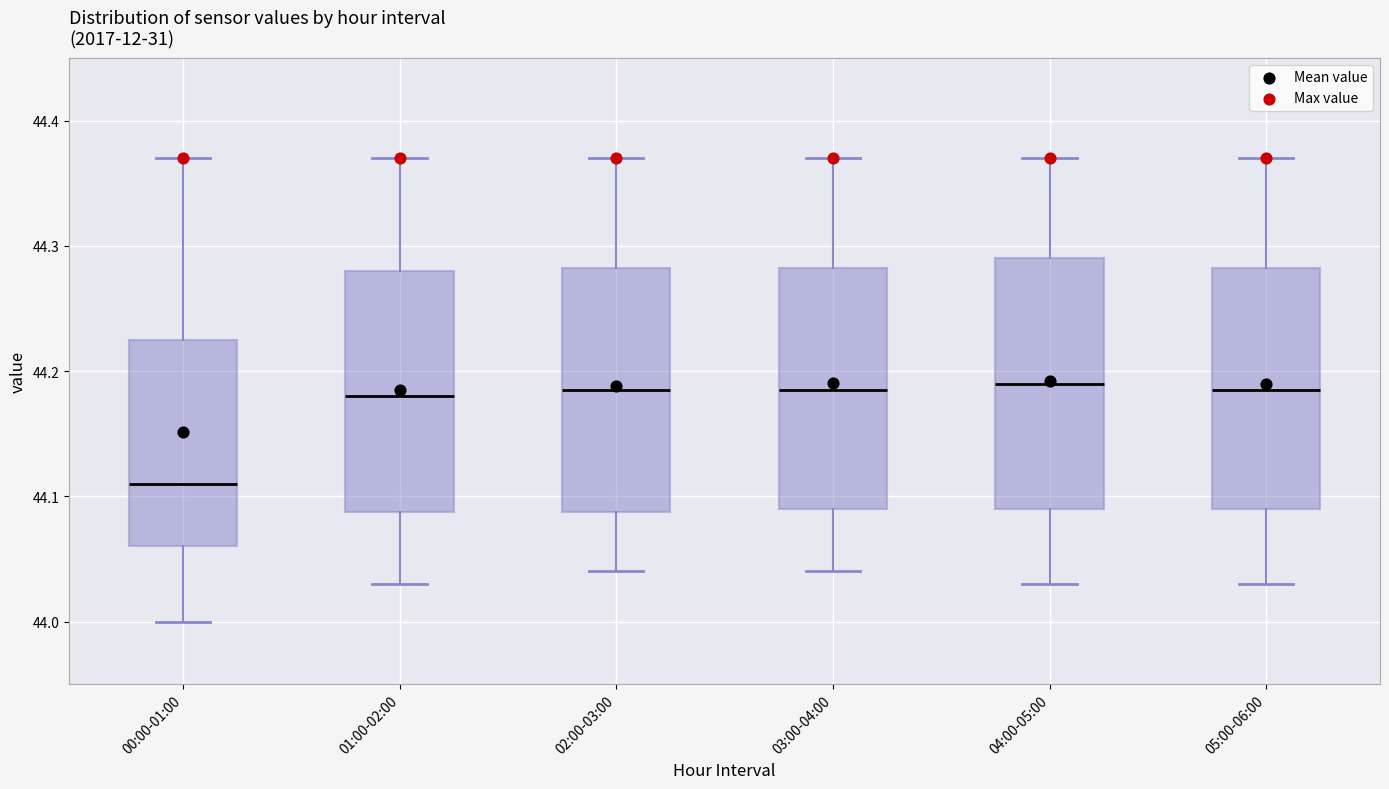

Which box has the lowest median line?

00:00-01:00